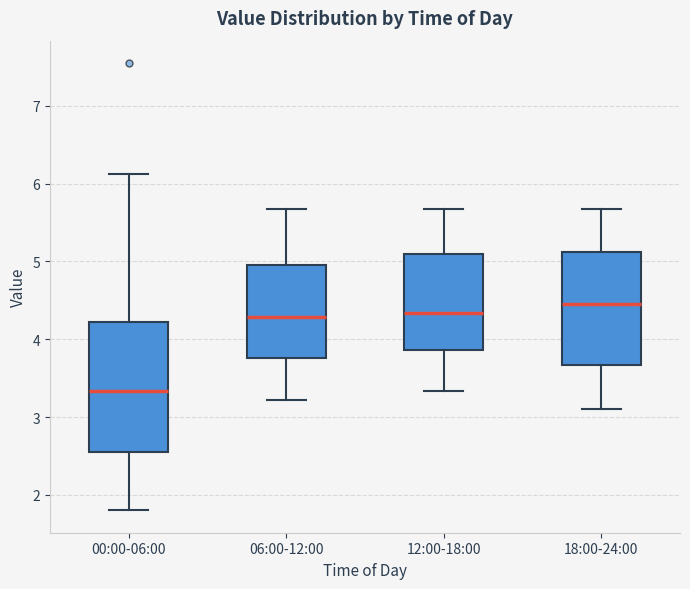

Where is the upper edge of the box for 18:00-24:00 on the y-axis? The values are not printed on the chart, so give them approximately, as read against the axis.

5.1